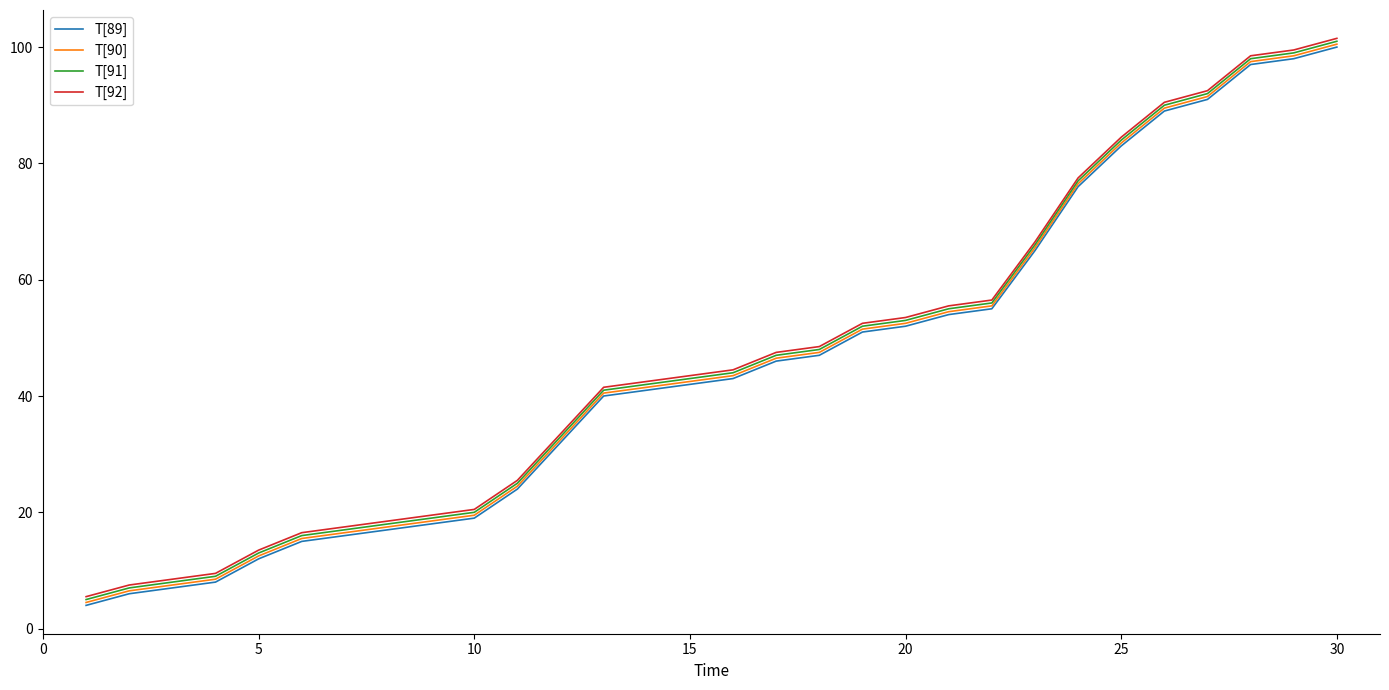

What is the maximum value shown in the chart?

101.5